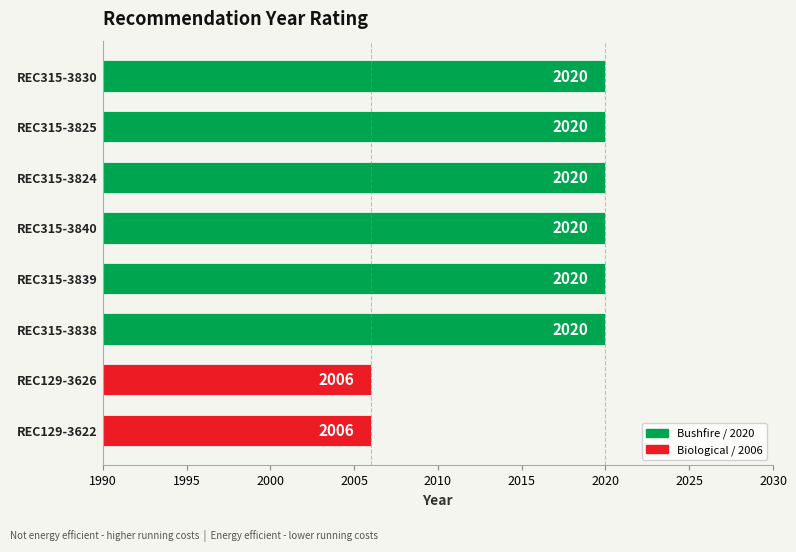

True or false: the data shows 957 at REC129-3626.

False